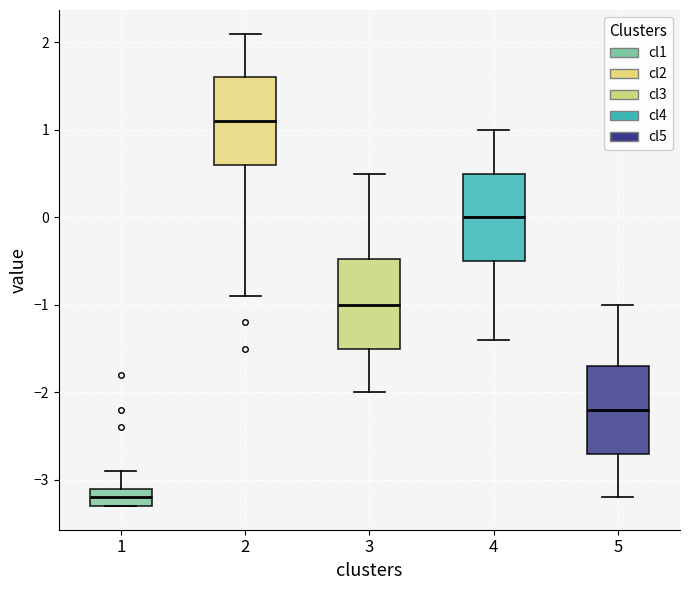

Reading left to right, transcribe this box plot: for each box, give where its median line is, the range the box spans, and where its two whiskers end, as read against the y-axis. The values are not printed on the chart, so give them approximately, as read against the axis.

1: median -3.2, box -3.3 to -3.1, whiskers -3.3 to -2.9
2: median 1.1, box 0.6 to 1.6, whiskers -0.9 to 2.1
3: median -1.0, box -1.5 to -0.5, whiskers -2.0 to 0.5
4: median 0.0, box -0.5 to 0.5, whiskers -1.4 to 1.0
5: median -2.2, box -2.7 to -1.7, whiskers -3.2 to -1.0